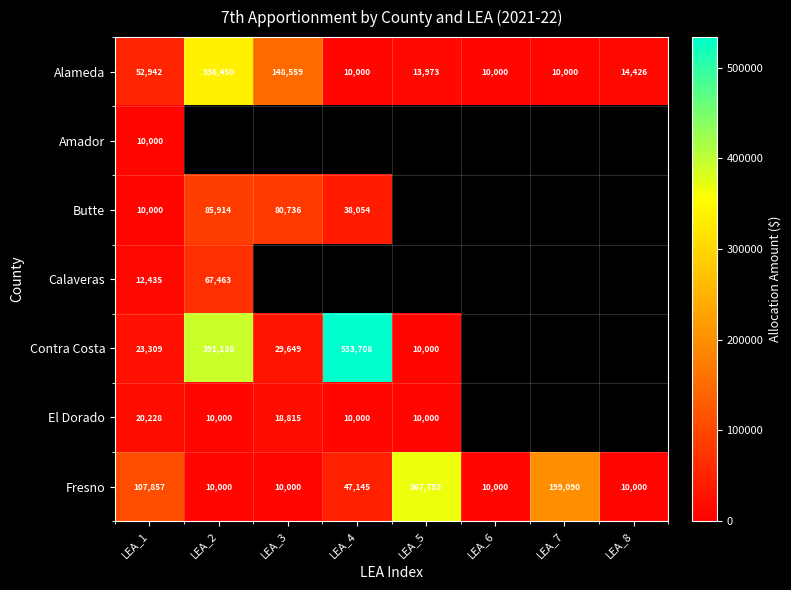

Which has a higher value, LEA_5 or LEA_1?

LEA_1